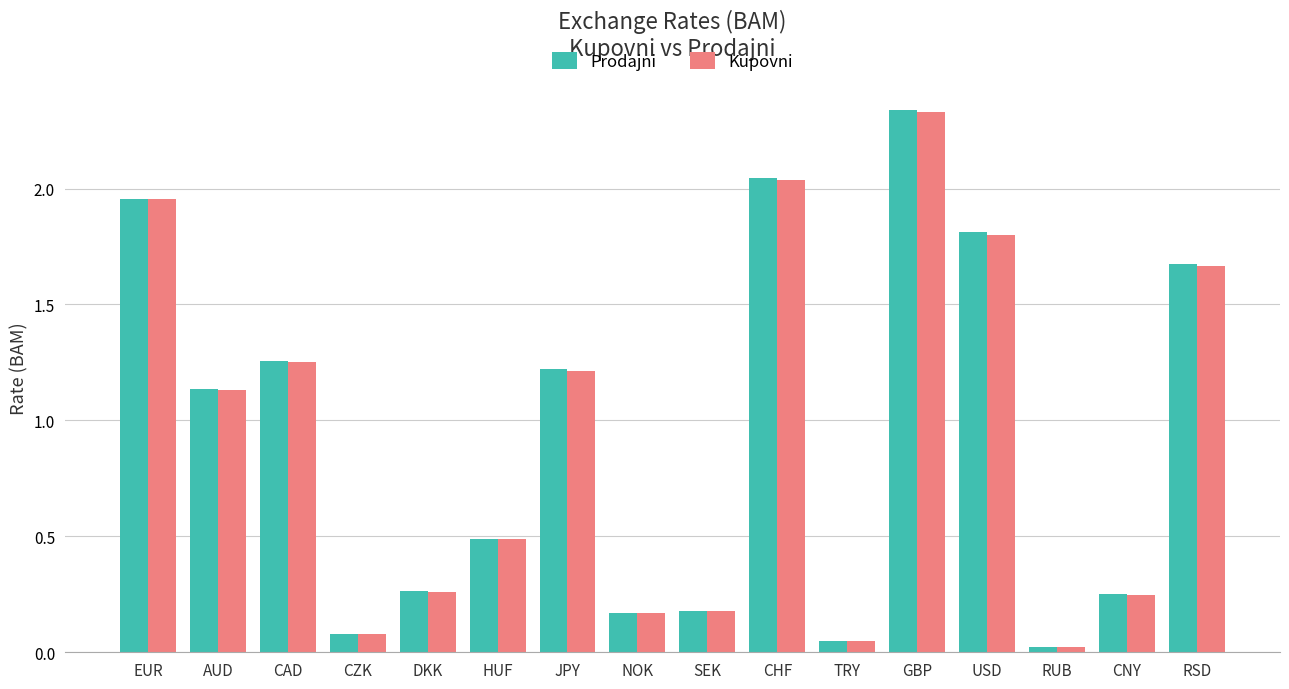

Where does the Kupovni series first go above 1?

EUR